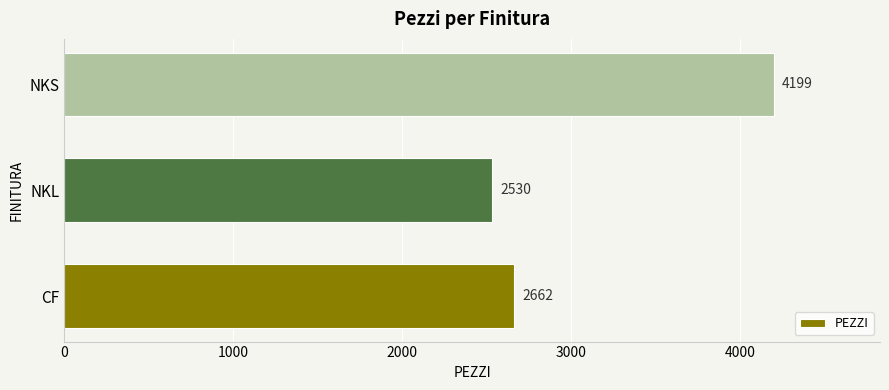

Reading bottom to top, transcribe all the data shown in this chart.

2662	2530	4199